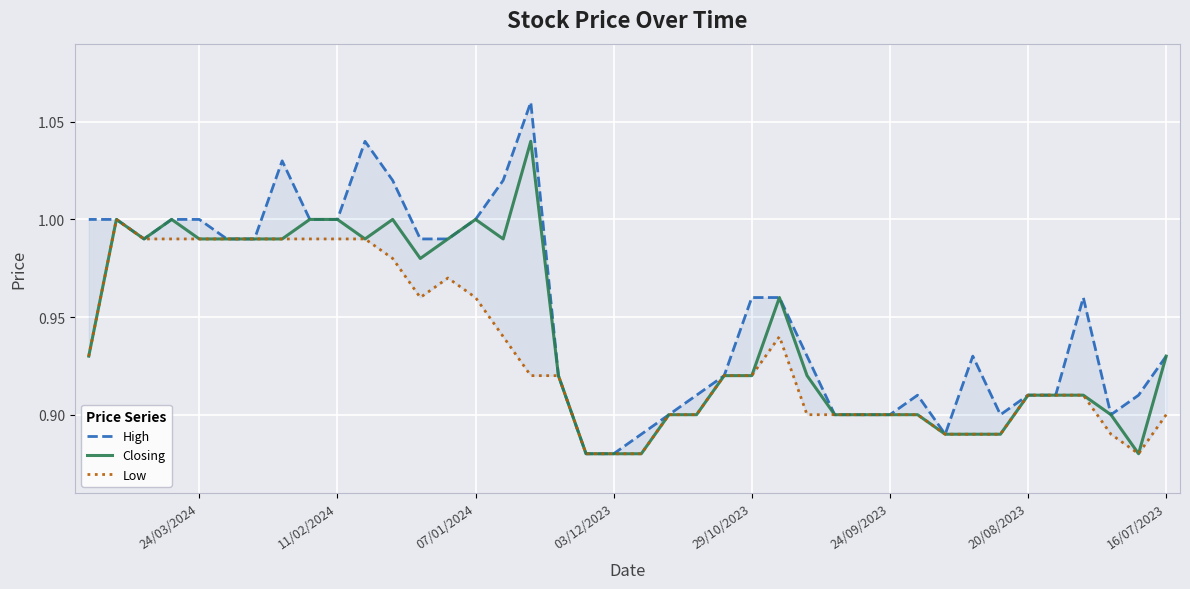

What is the average value of the Closing series?

0.9